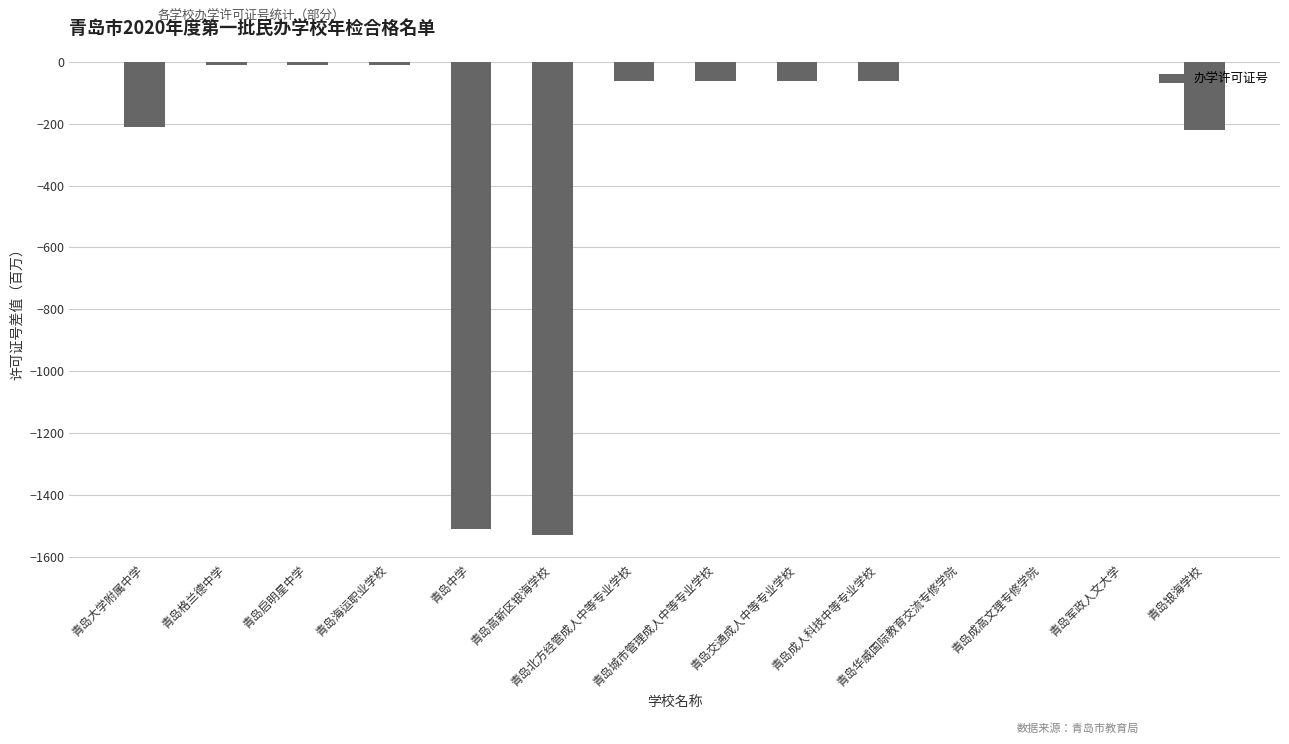

What is the sum of all values?

-3757.0